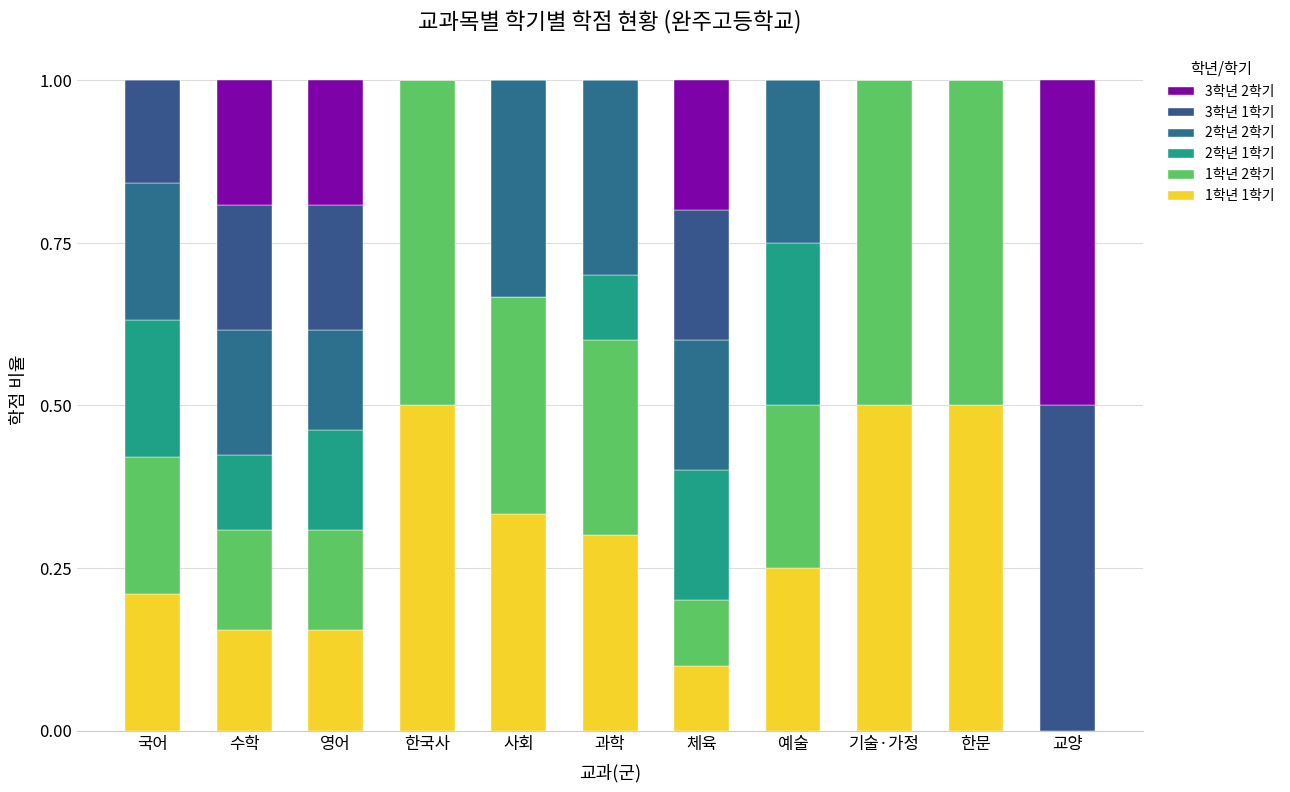

What is the total value across all series at 기술·가정?

1.0